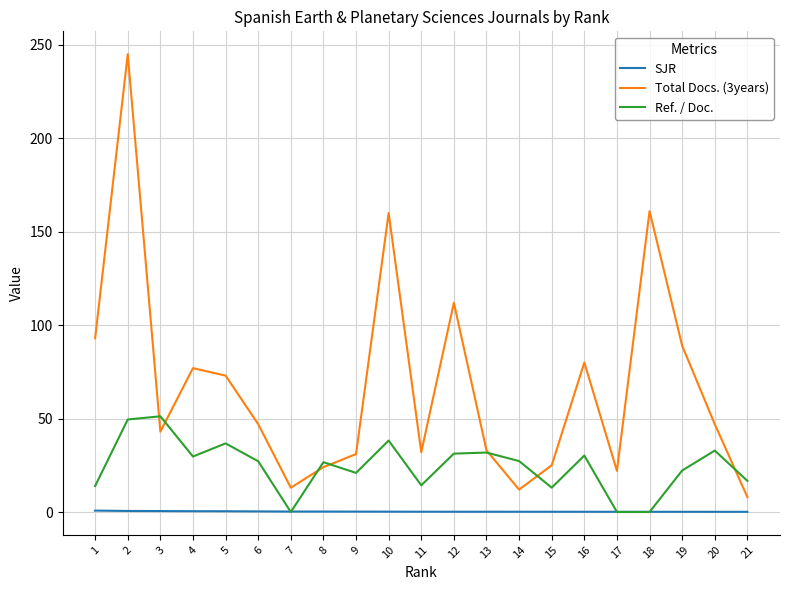

Rank the series by their average value, from highest to lowest.

Total Docs. (3years), Ref. / Doc., SJR